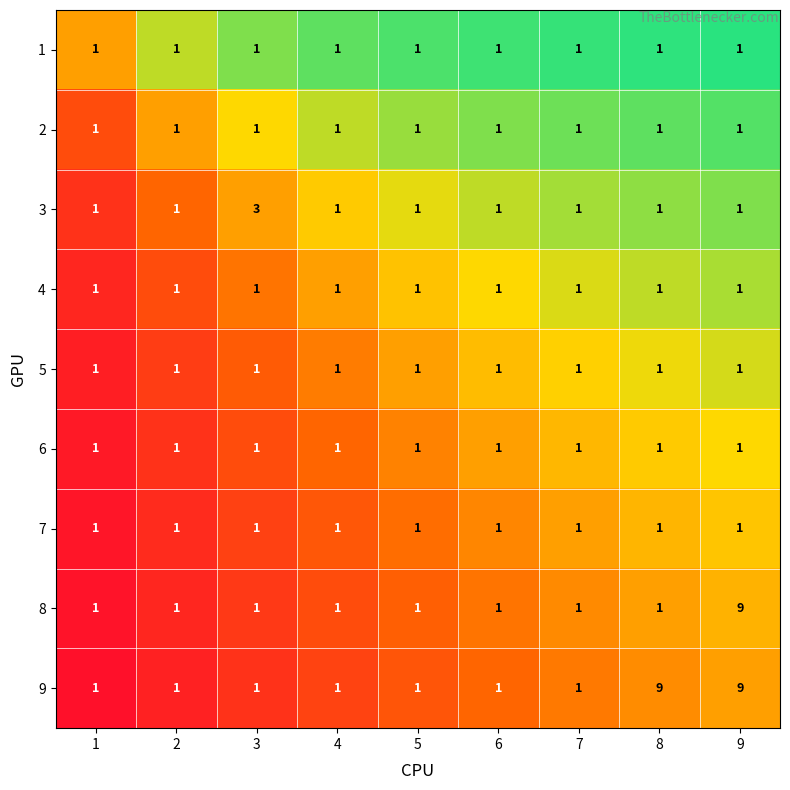

Which series changed the most between 1 and 3?

3